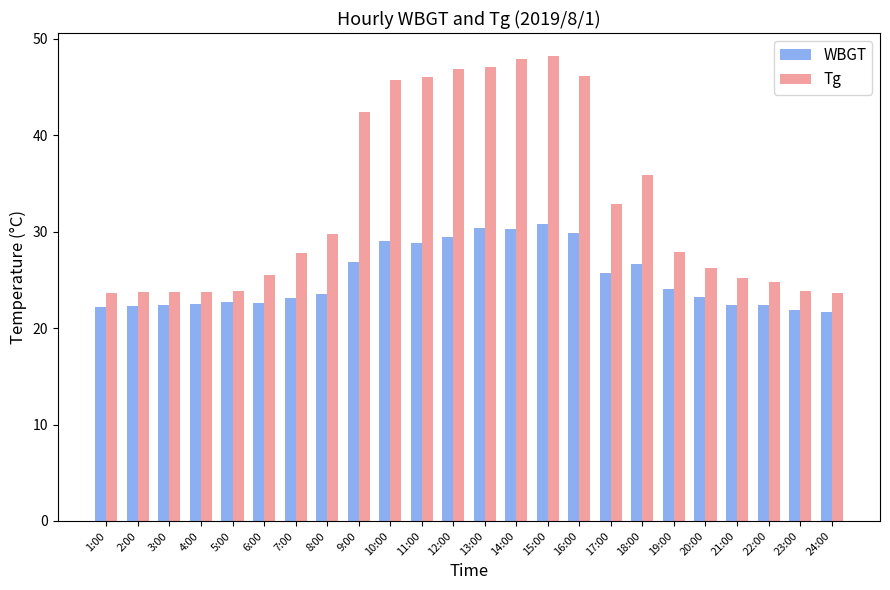

What is the spread (max minus min) of values at 2:00?

1.4